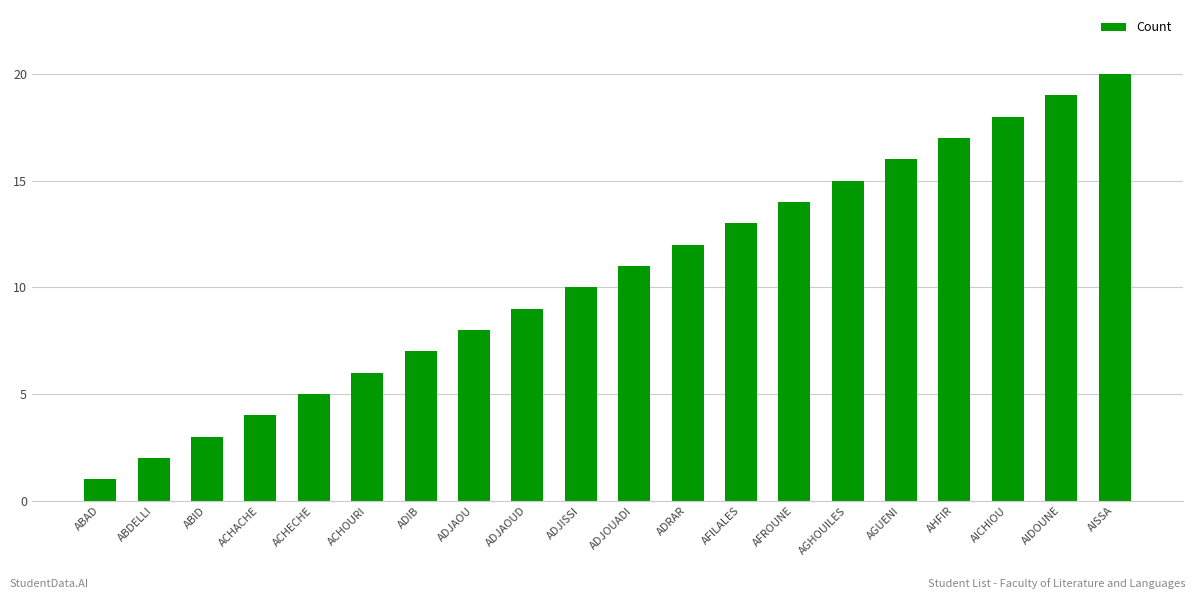

What is the sum of the values at ADJOUADI and AHFIR?

28